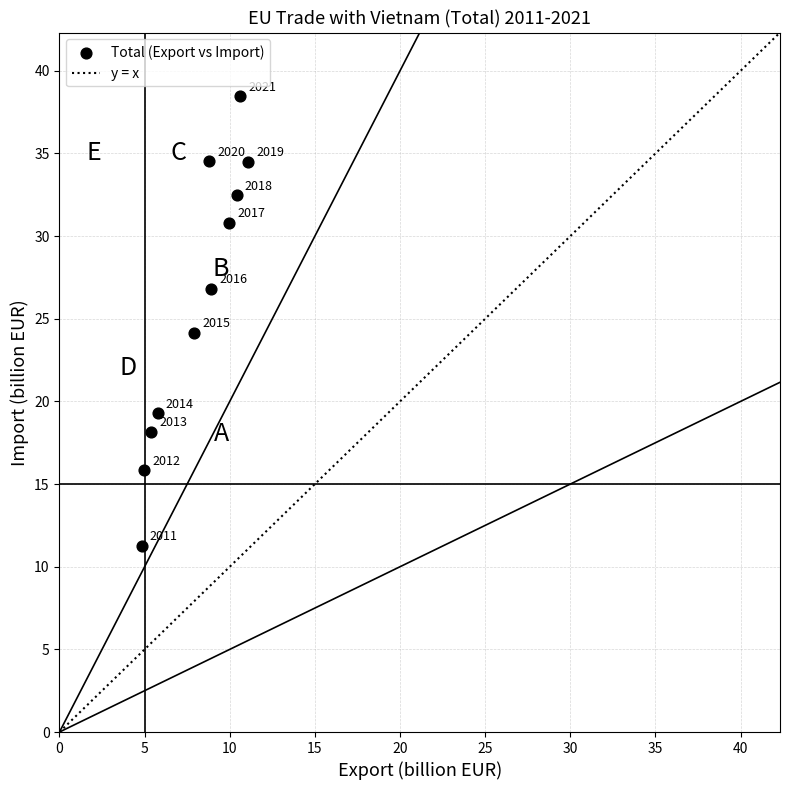

What Y value in the scatter plot is closest to 24?

24.1